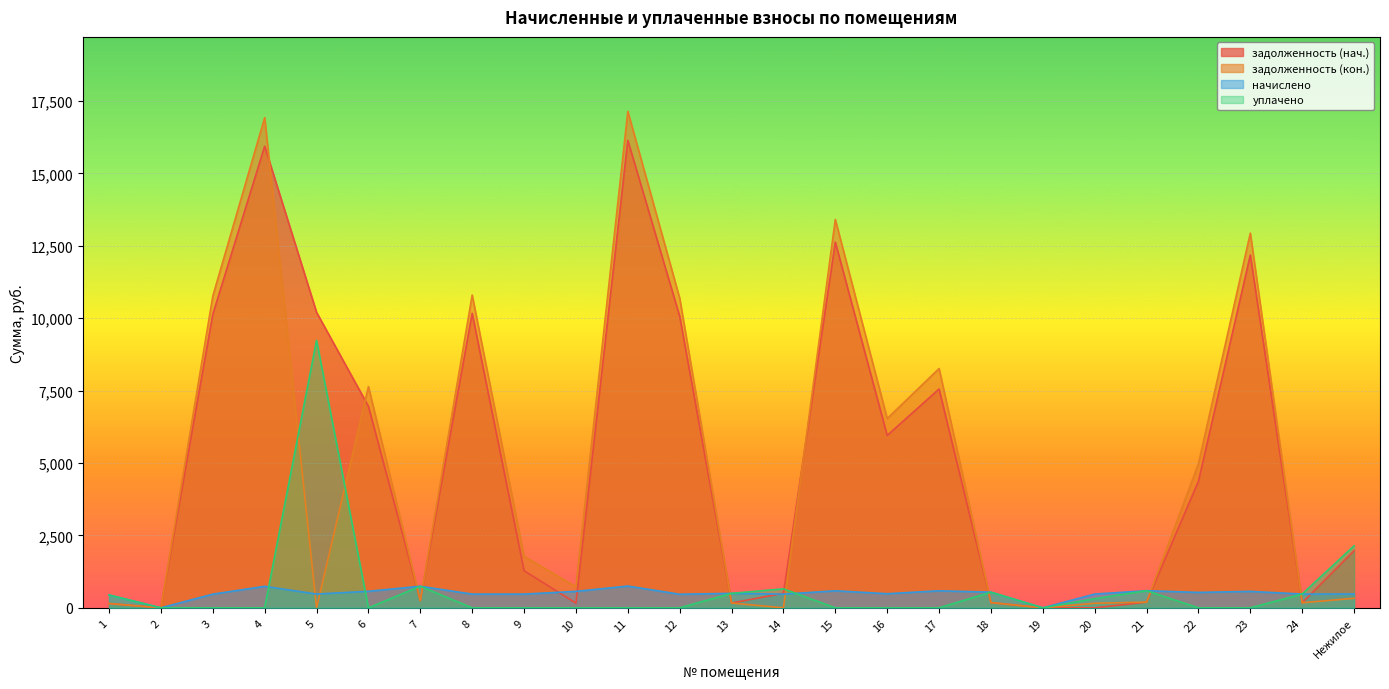

Which series has the largest range (max minus min)?

задолженность (кон.)